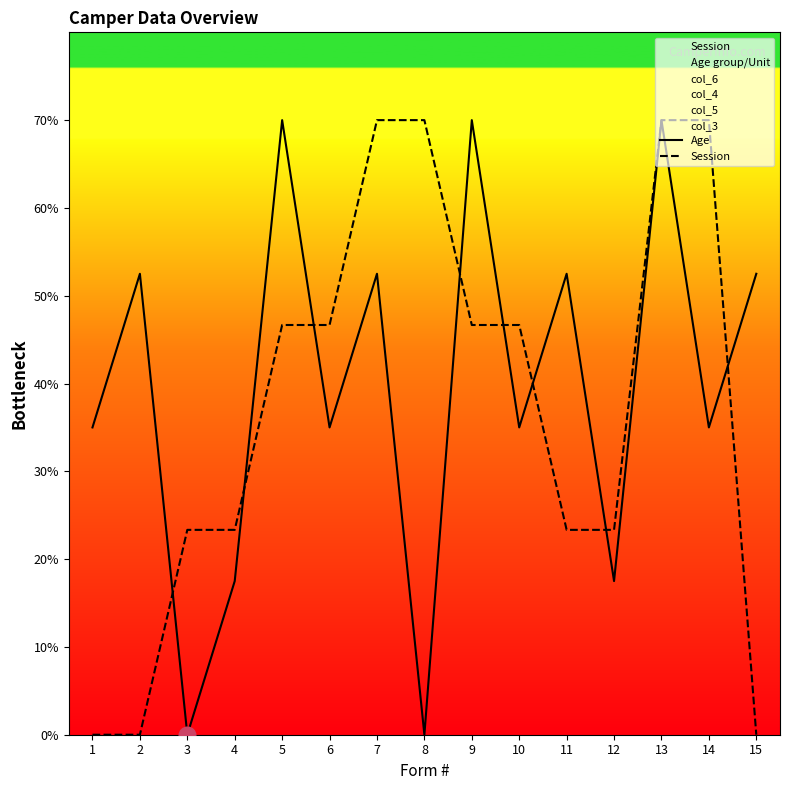

List the labels in order of Session value, smallest first.

1, 2, 15, 3, 4, 11, 12, 5, 6, 9, 10, 7, 8, 13, 14